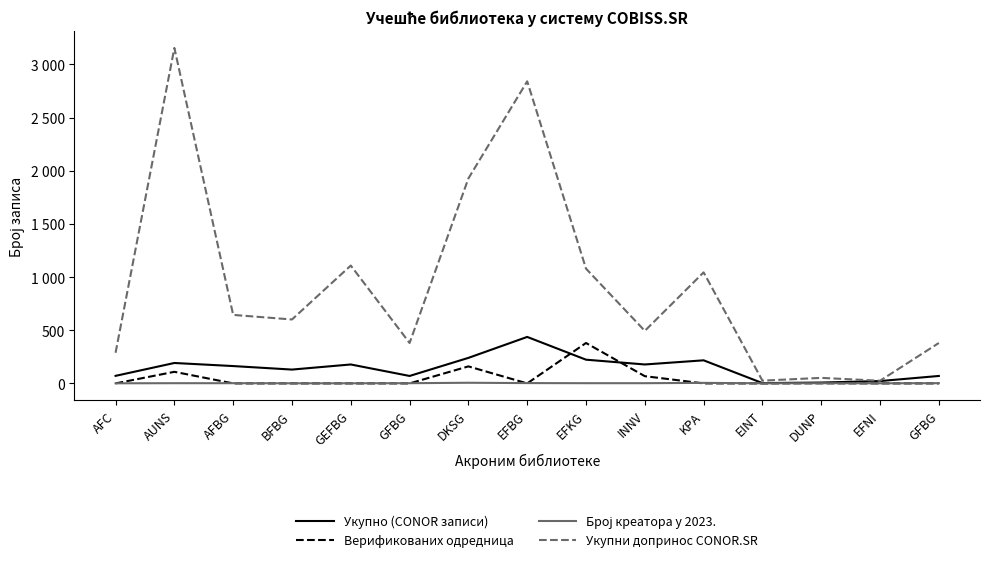

What is the total value across all series at BFBG?

732